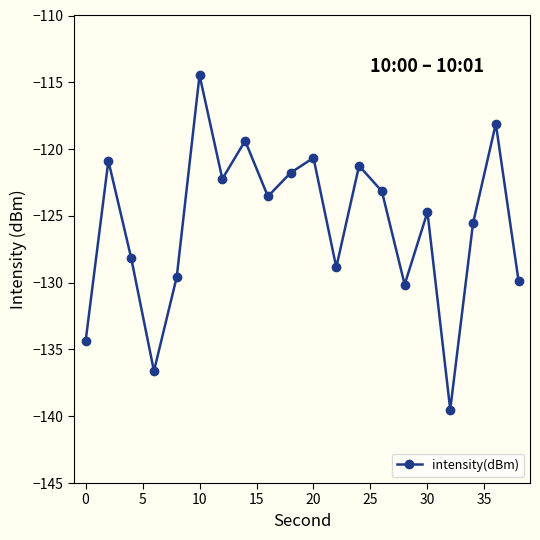

How many interior local valleys (lower than both neighbors) does the data have?

6